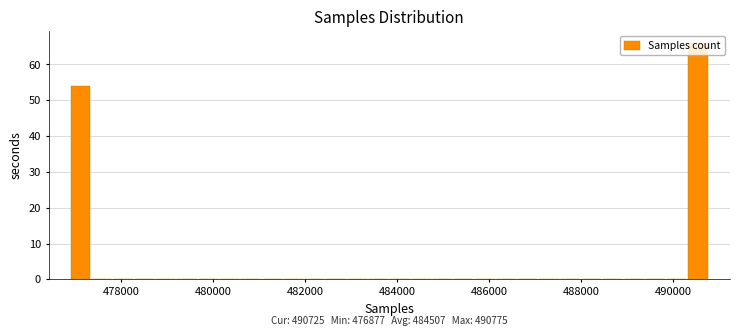

Around what value on the x-axis is the tallest bar? Give the approximate position of its centre, as read against the axis.

490600